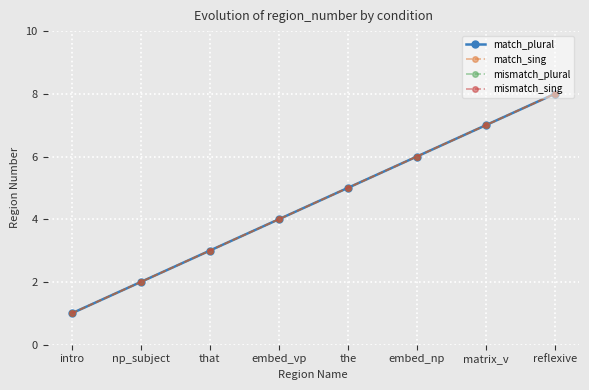

At which label does mismatch_plural first exceed 5?

embed_np